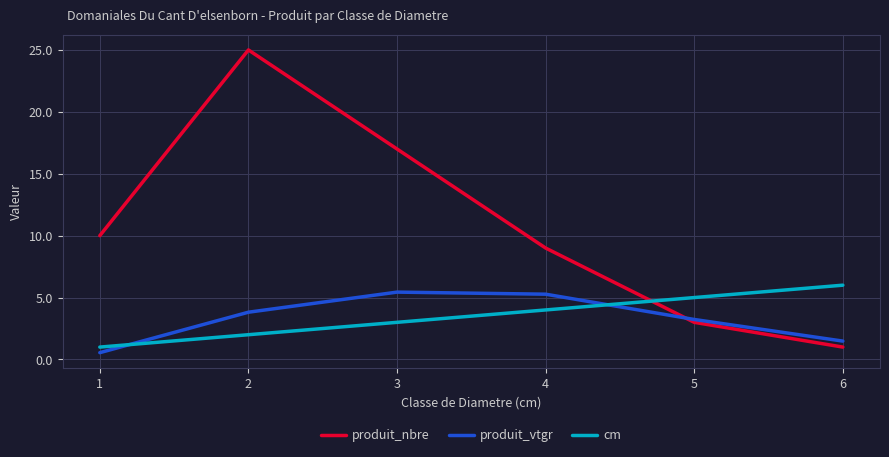

Where do produit_vtgr and produit_nbre first cross each other?

4 and 5